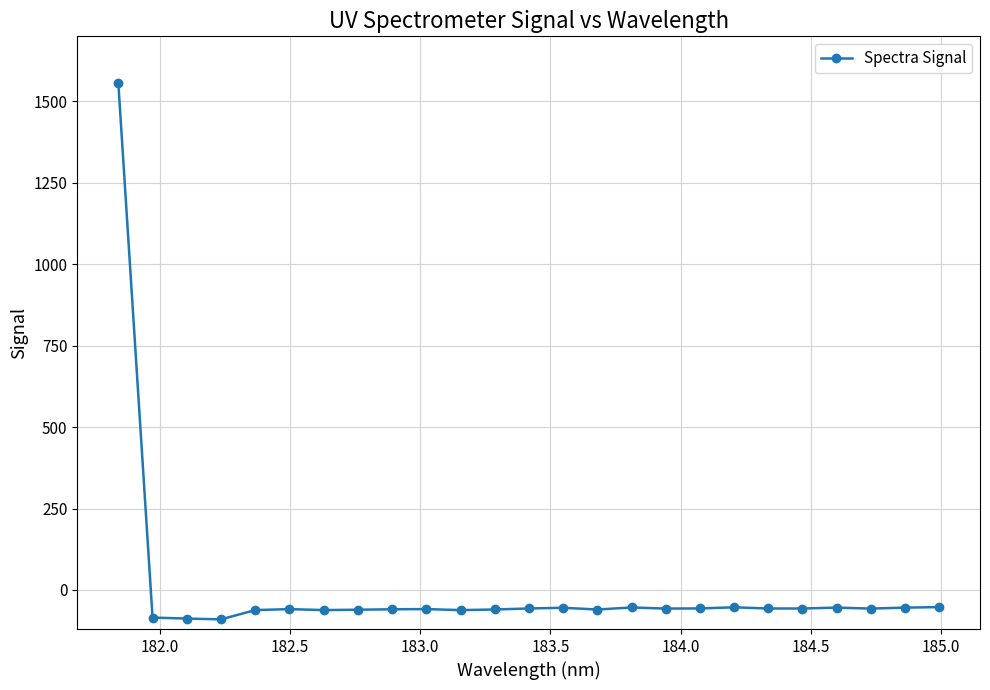

What is the minimum value shown in the chart?

-90.3